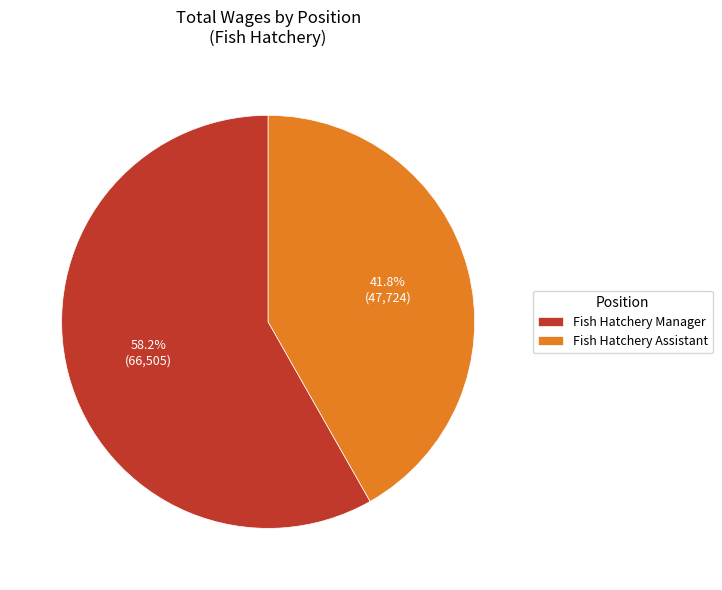

Combined, what portion of the pie is Fish Hatchery Assistant and Fish Hatchery Manager?

100.0%